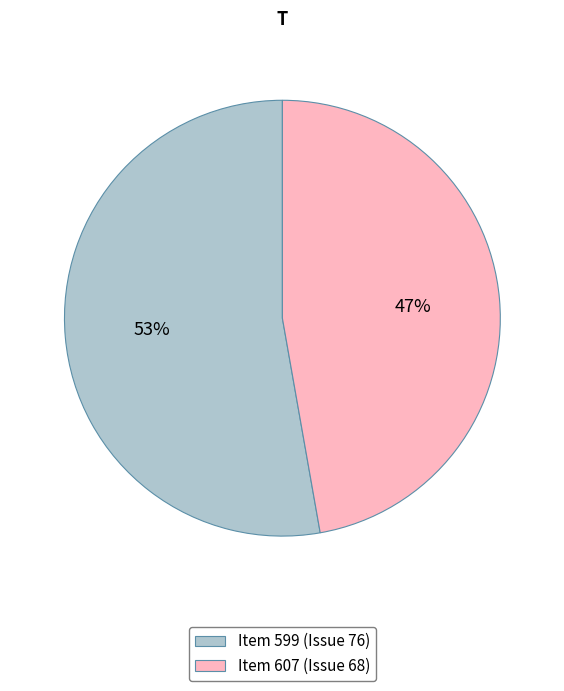

What is the smallest slice in the pie chart?

Item 607 (Issue 68)